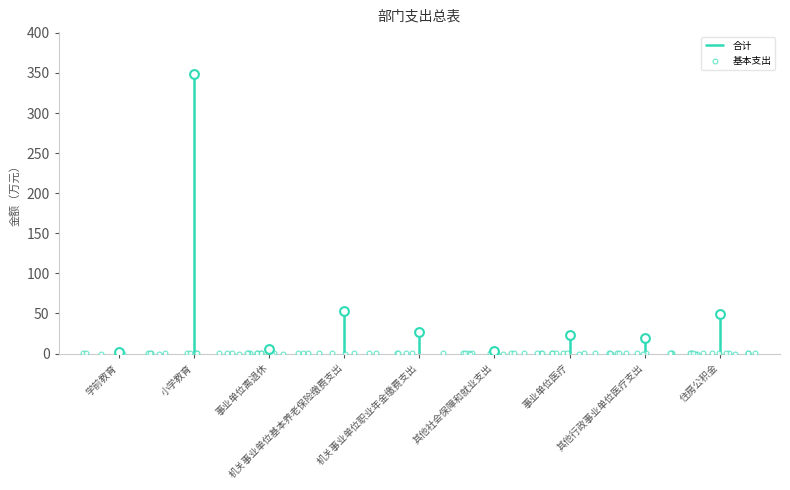

Which has a higher value, 机关事业单位基本养老保险缴费支出 or 其他社会保障和就业支出?

机关事业单位基本养老保险缴费支出